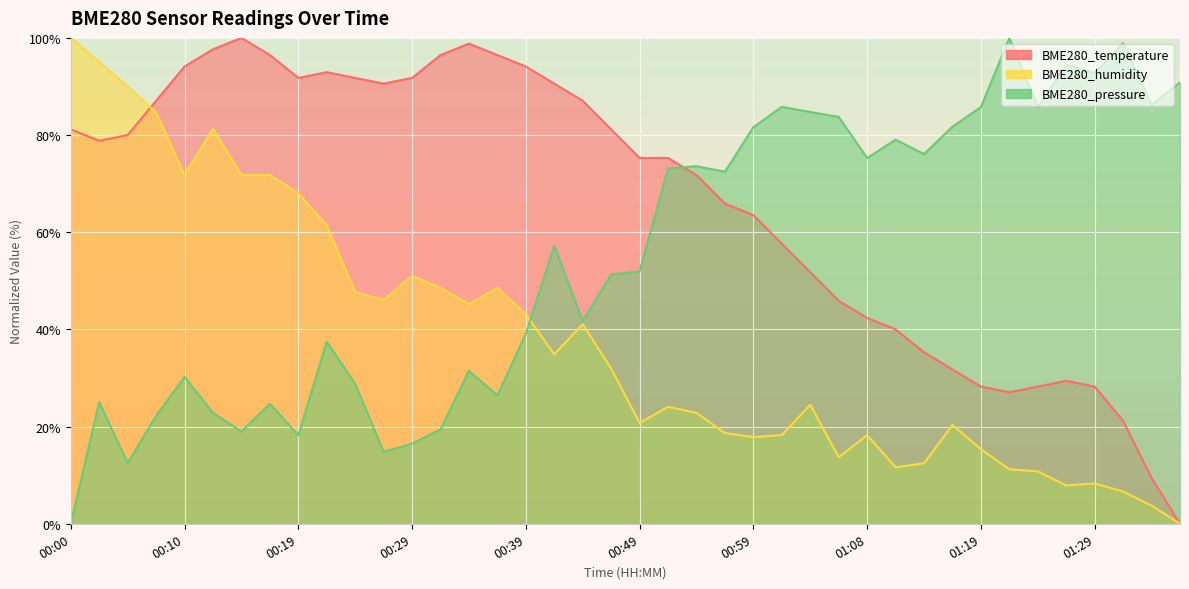

True or false: BME280_pressure_norm has more than 2 points higher than both neighbors.

True